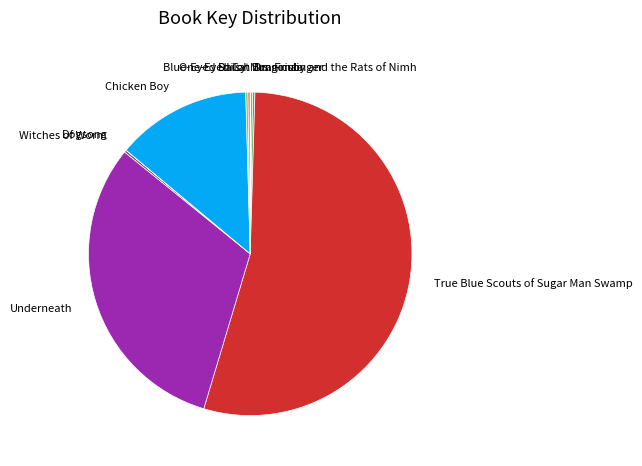

Which slice represents more than half of the pie?

True Blue Scouts of Sugar Man Swamp